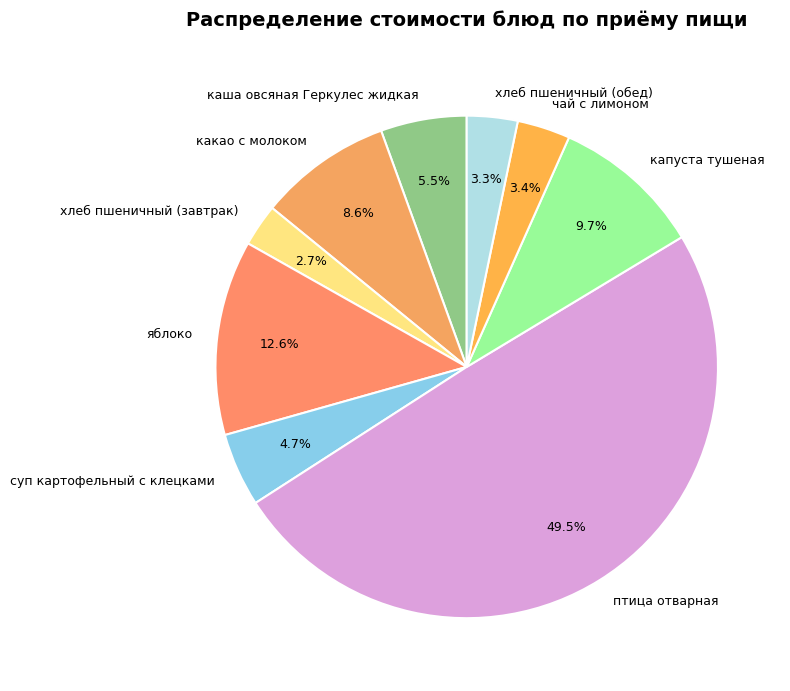

True or false: суп картофельный с клецками accounts for 11% of the total.

False